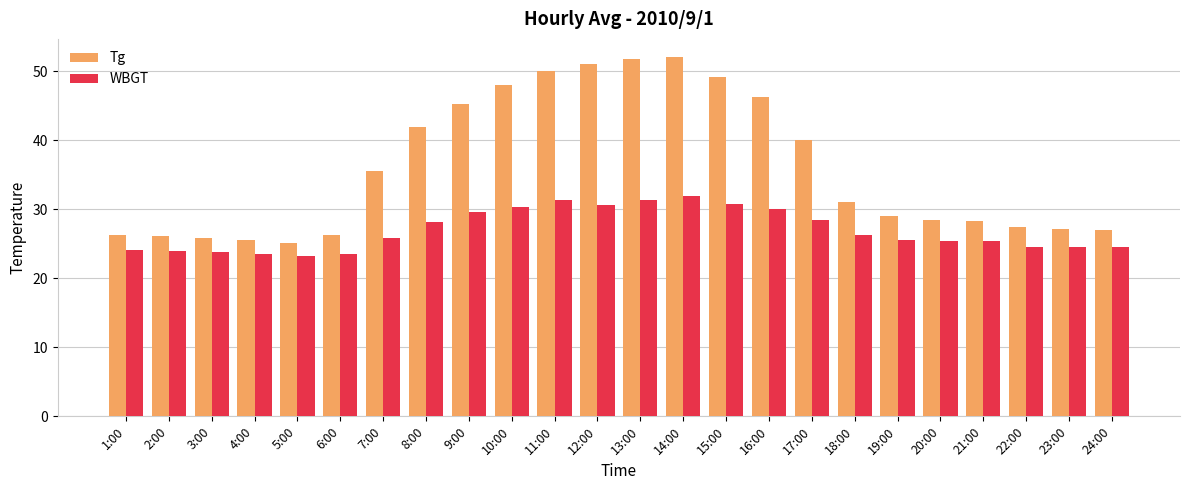

Where does the WBGT series first go above 25?

7:00